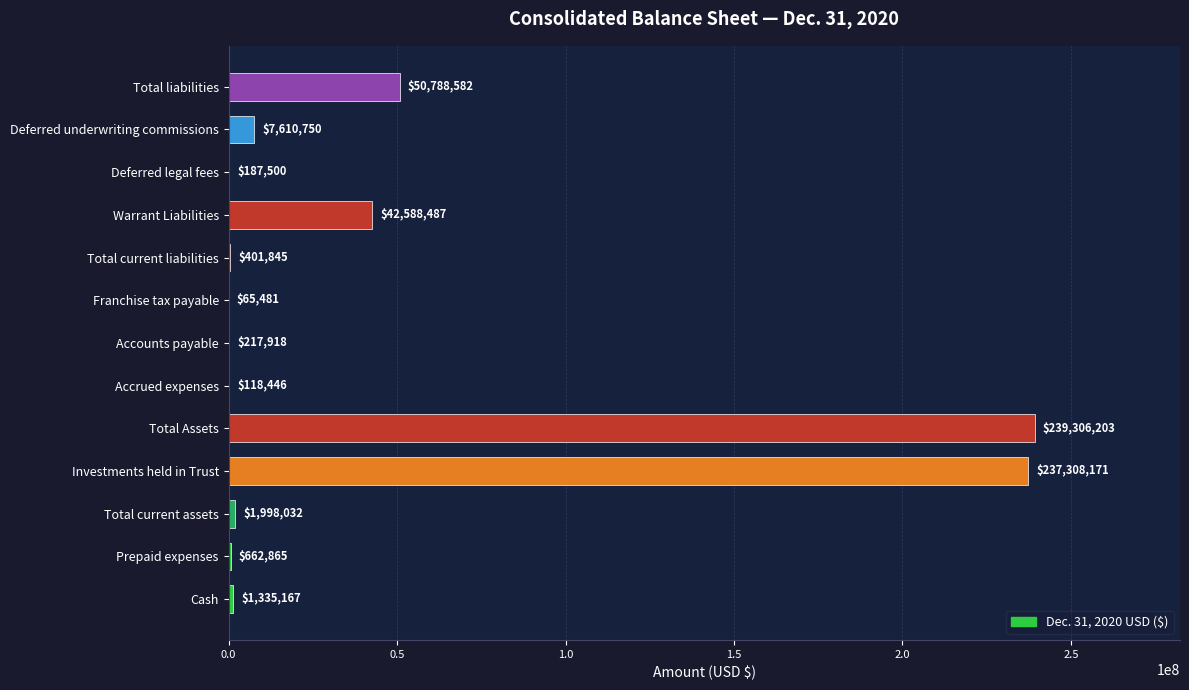

Between Total liabilities and Total current assets, which is larger?

Total liabilities